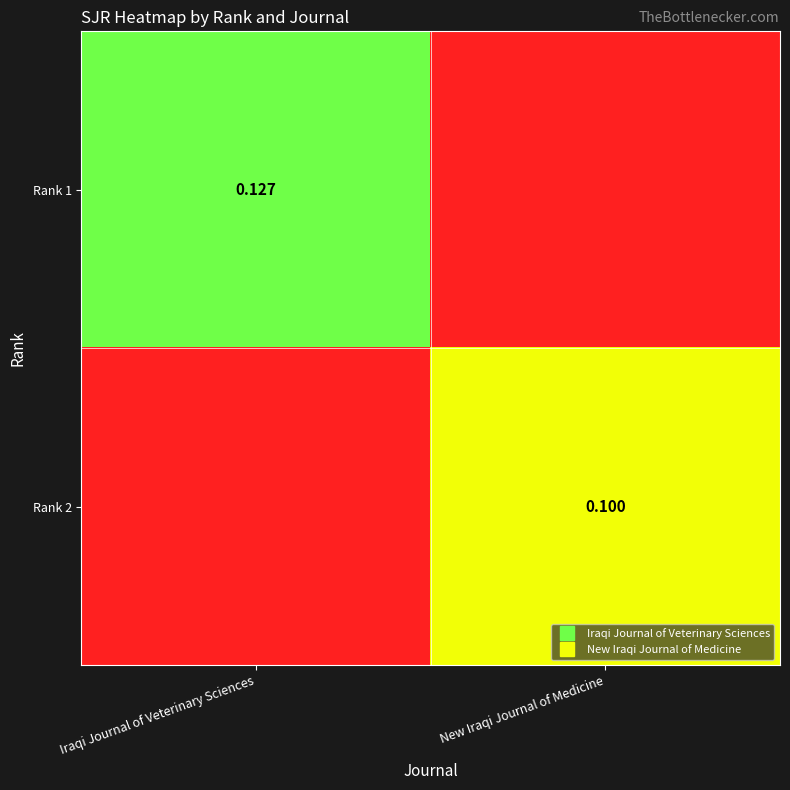

What is the difference between the maximum and minimum values in the Rank 1 series?

0.1